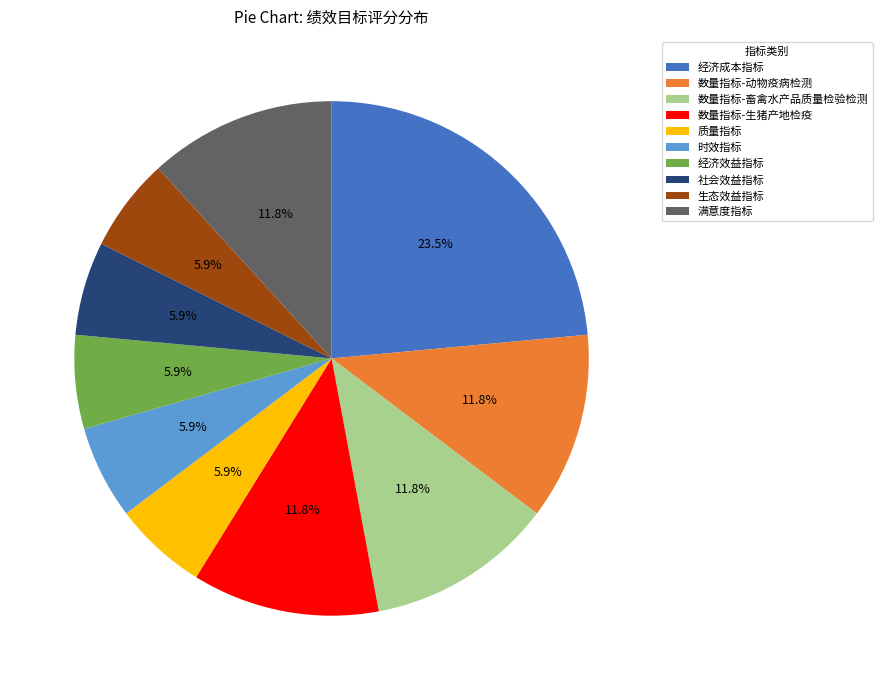

Which category has the biggest portion of the pie?

经济成本指标